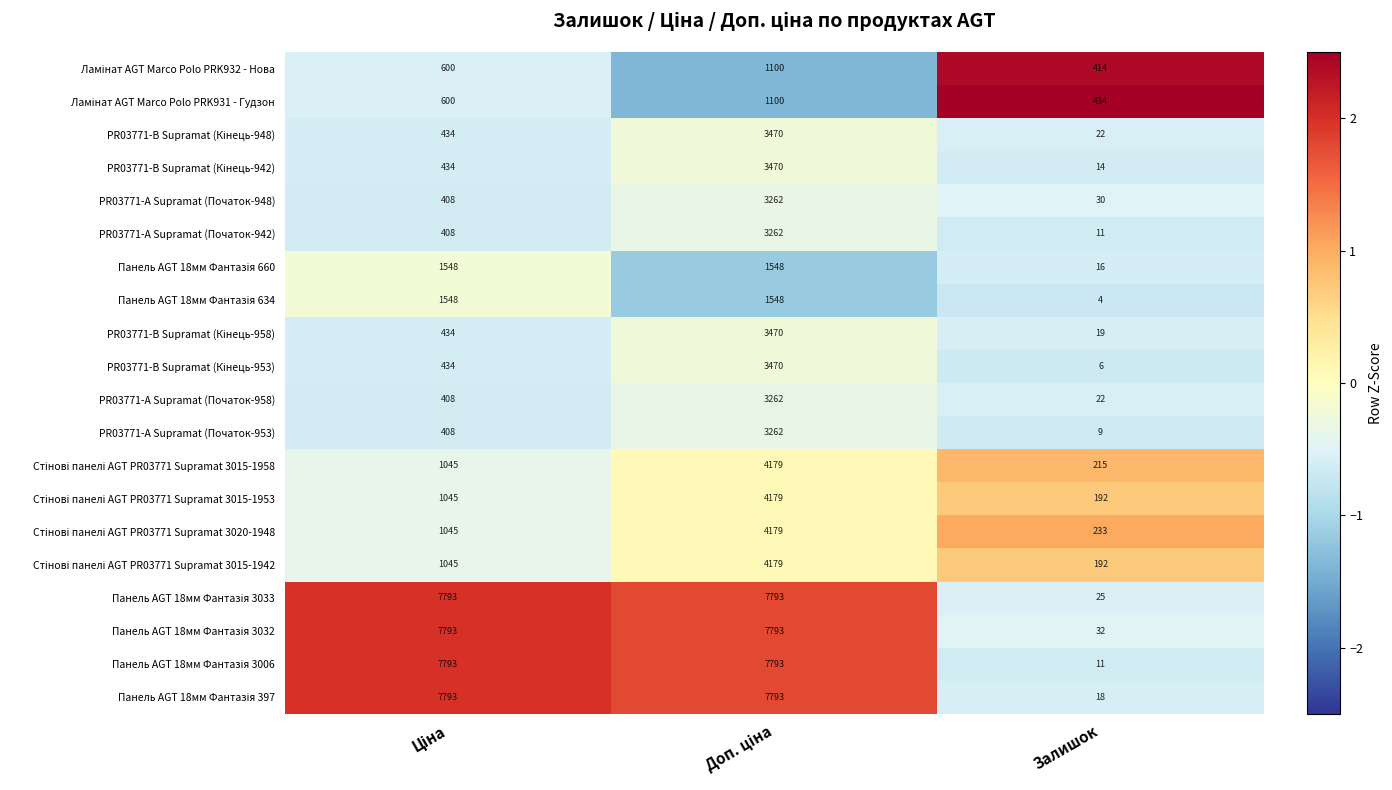

What is the highest value of the PR03771-А Supramat (Початок-942) series?

3262